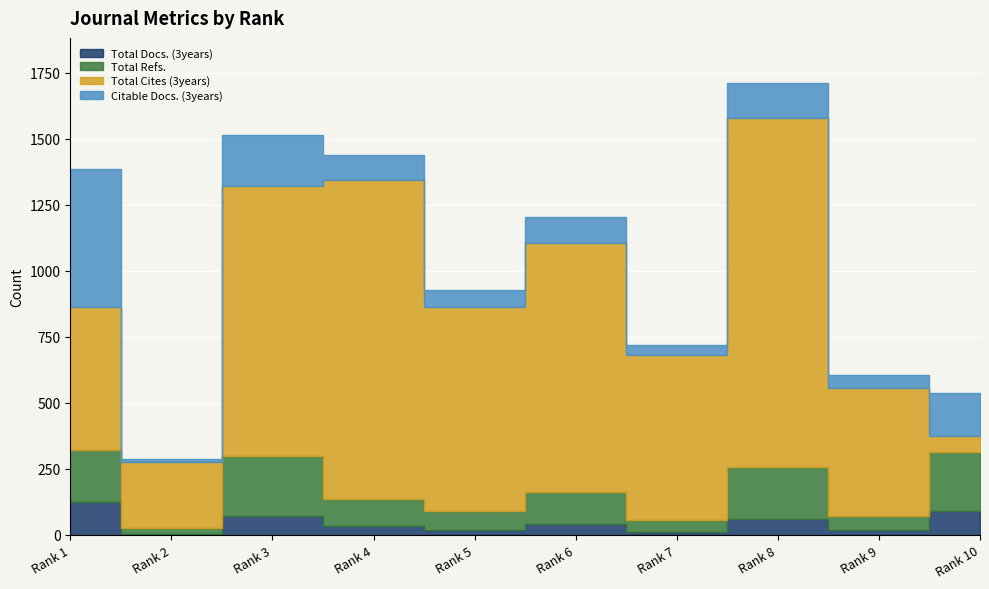

At which category is the sum across all series the highest?

Rank 8